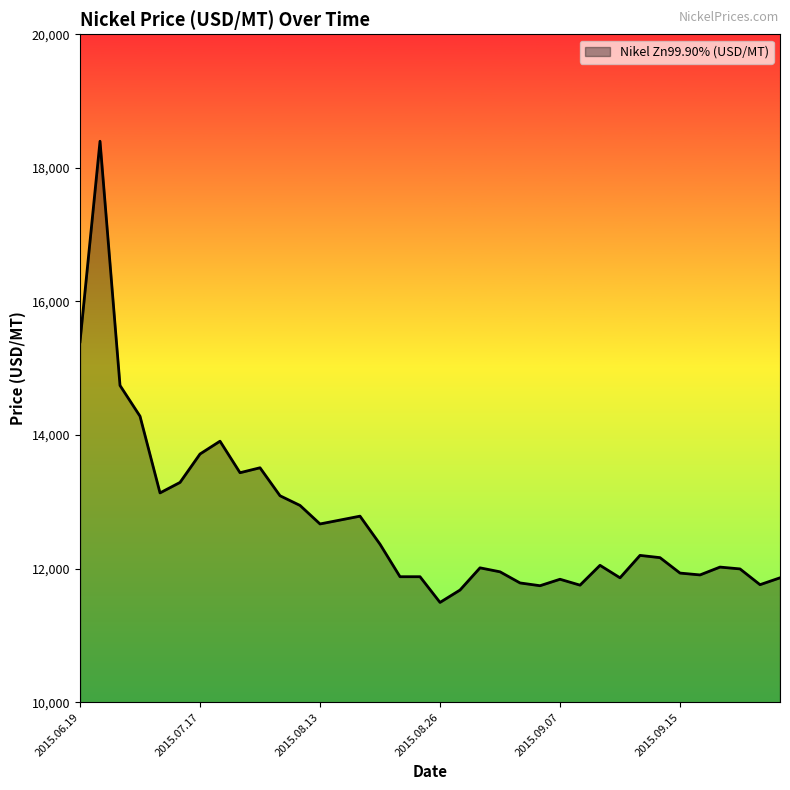

What is the maximum value shown in the chart?

18398.7